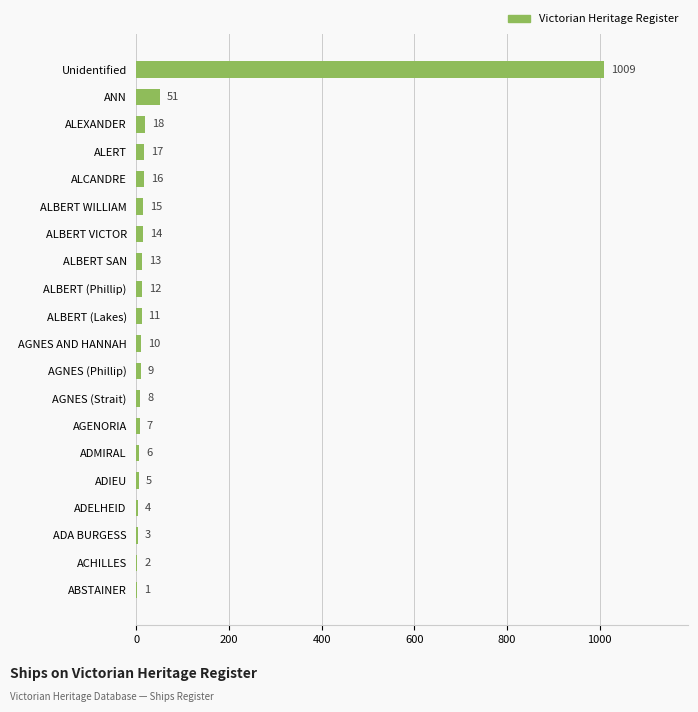

What is the sum of all values?

1231